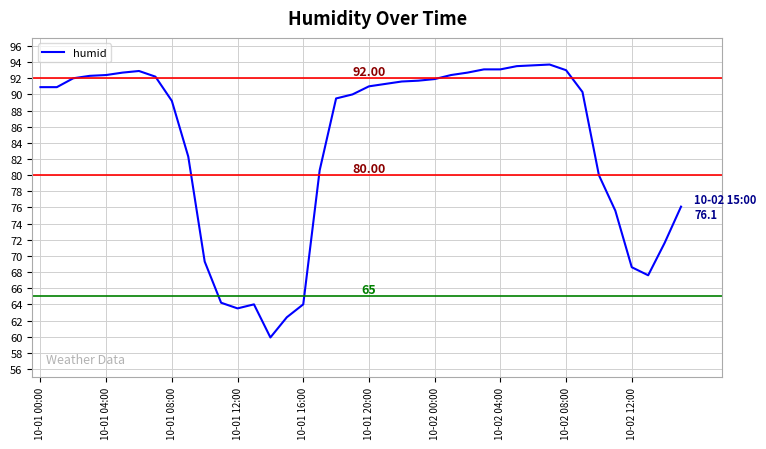

What is the difference between the maximum and minimum values?

33.8